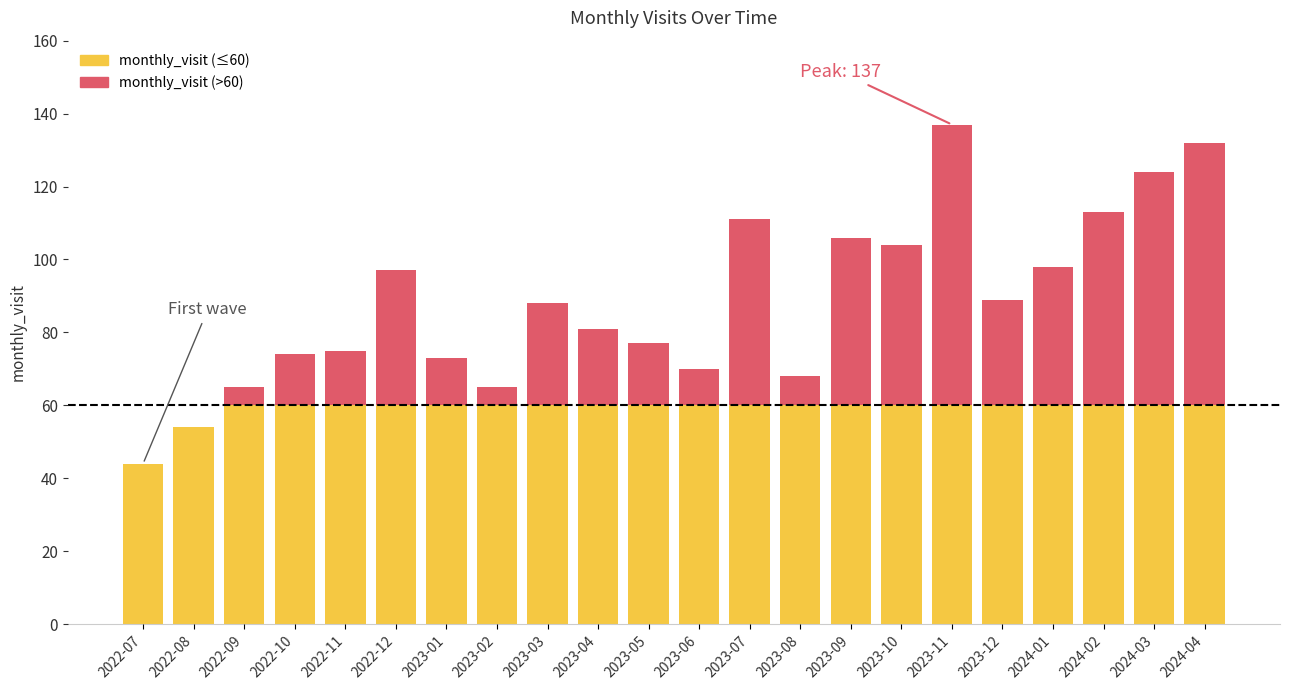

What is the difference between the values at 2023-04 and 2023-05?

4